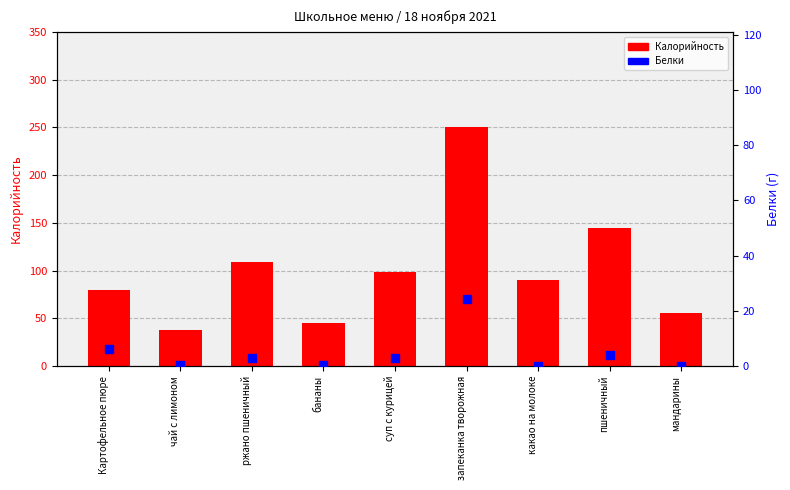

Which series contains the highest Y value?

Калорийность